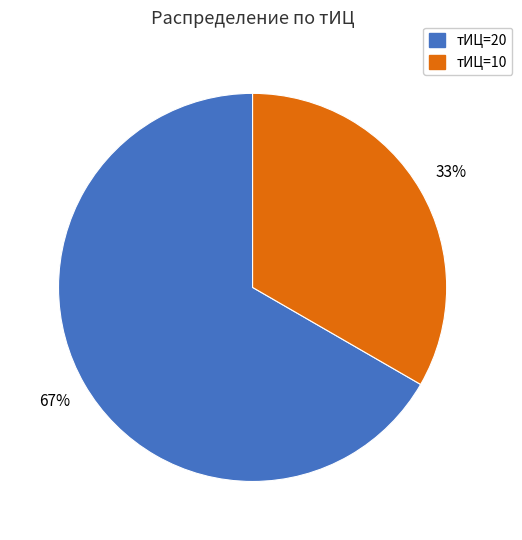

To the nearest percent, what is the combined percentage of тИЦ=20 and тИЦ=10?

100%